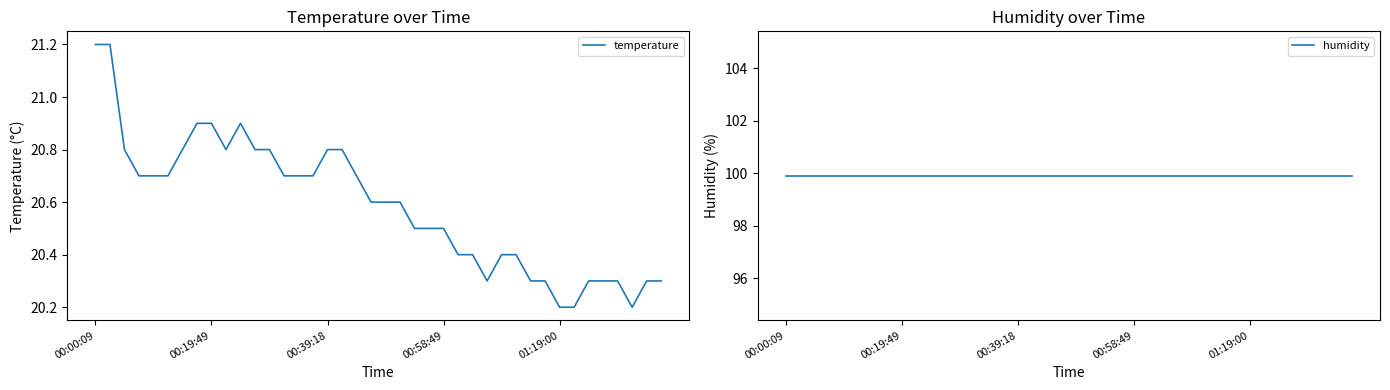

At which category does the chart reach its peak across all series?

00:00:09